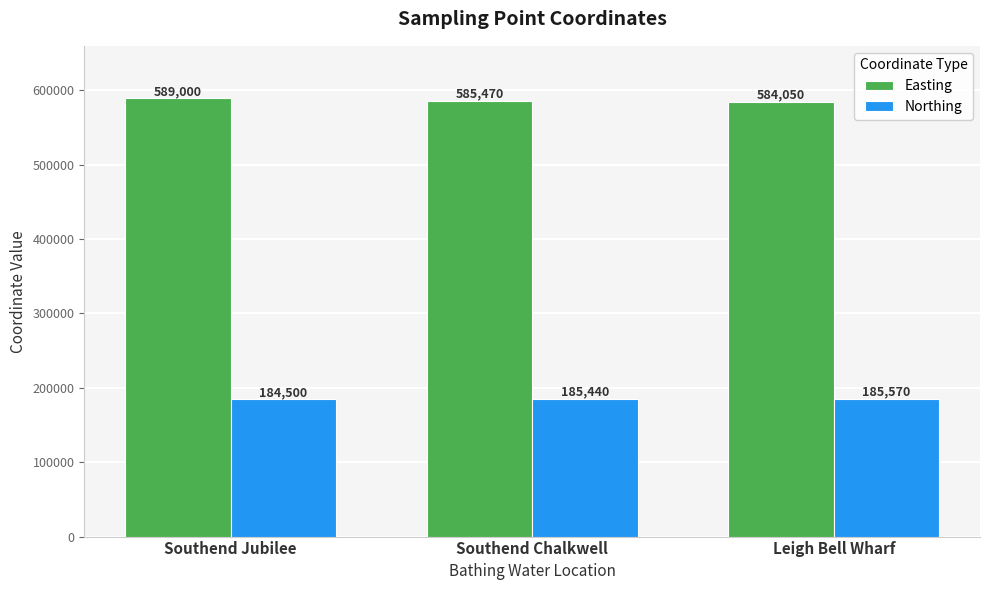

How many Northing values are between 184500 and 185570?

3